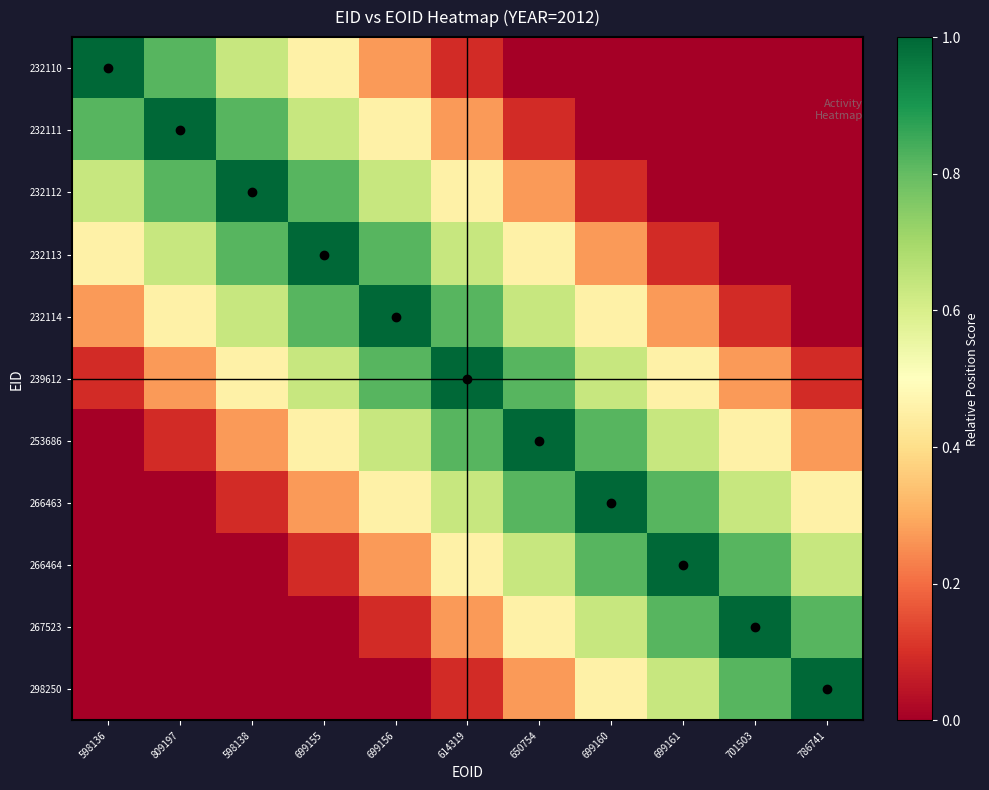

At which category is the sum across all series the highest?

614319